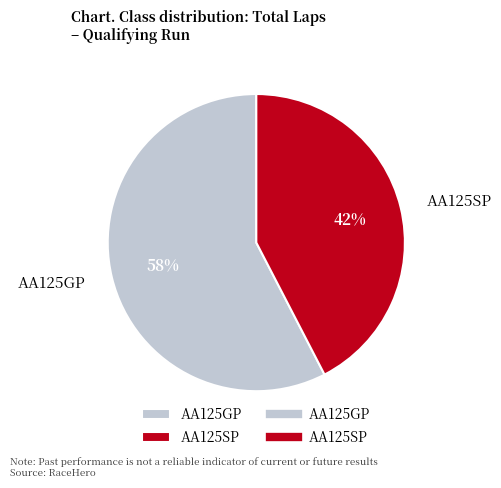

How many segments does this pie chart have?

2